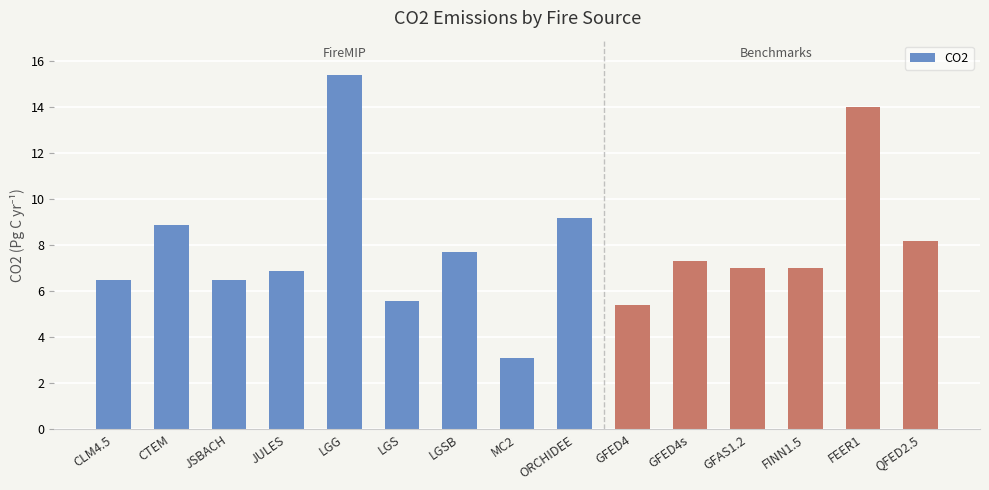

Read the value at GFAS1.2.

7.0